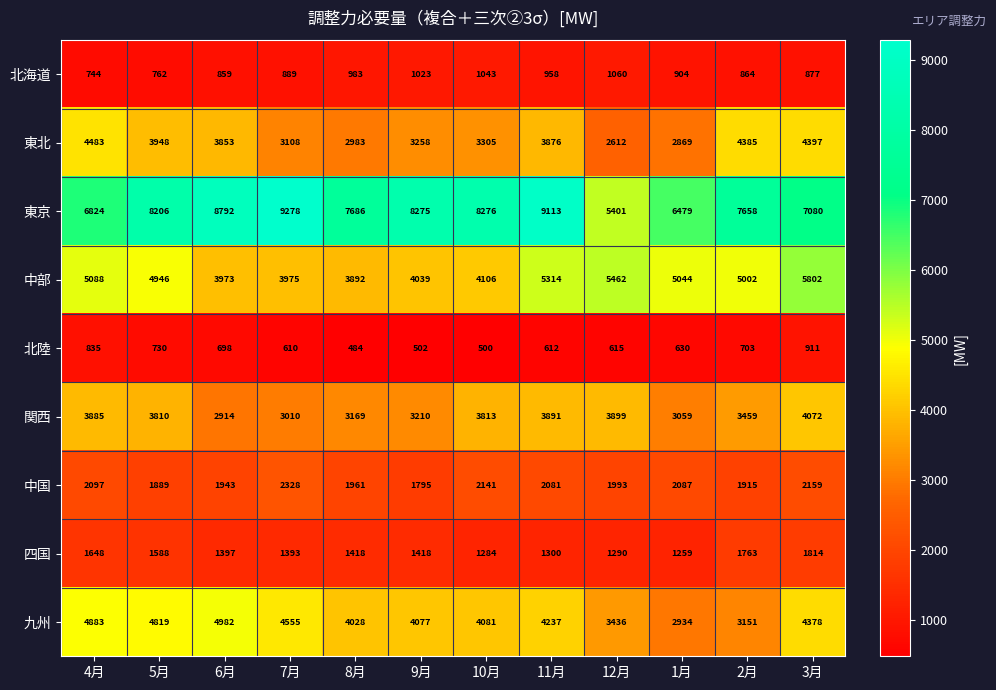

At which category is the sum across all series the highest?

3月